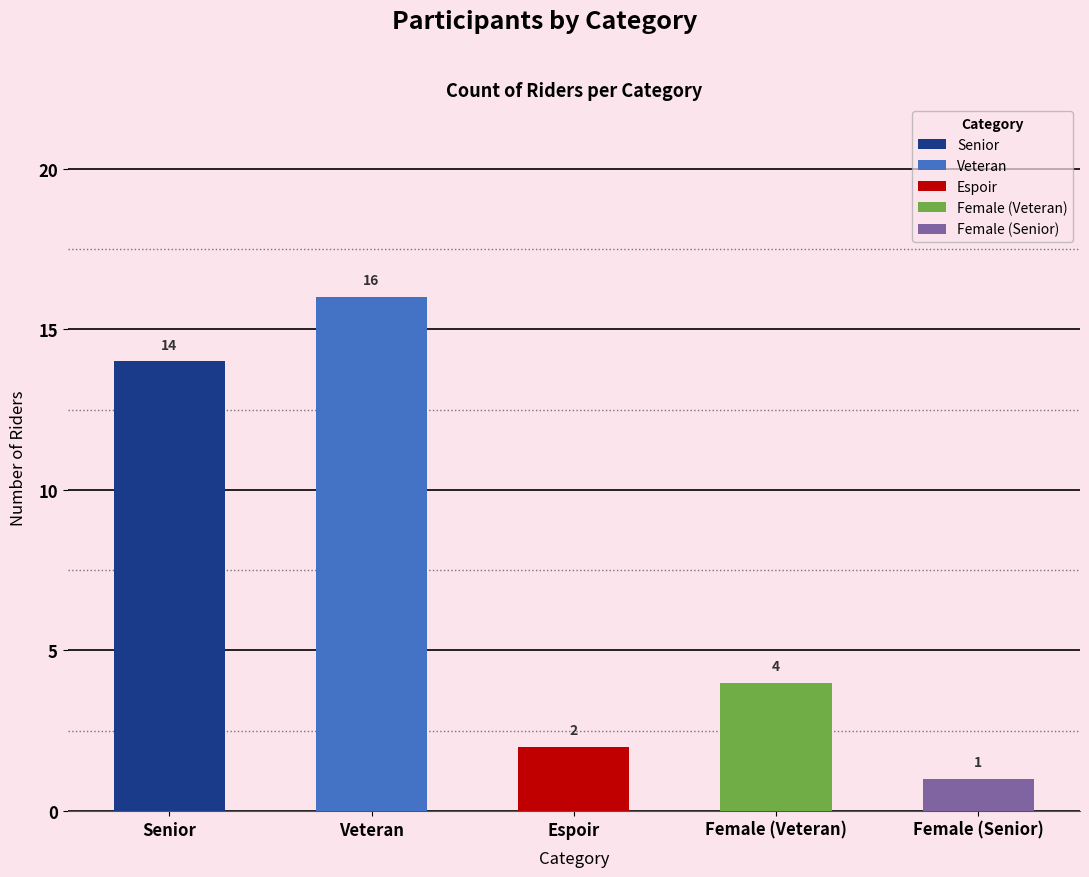

Reading left to right, list all the values displayed in this chart.

14	16	2	4	1